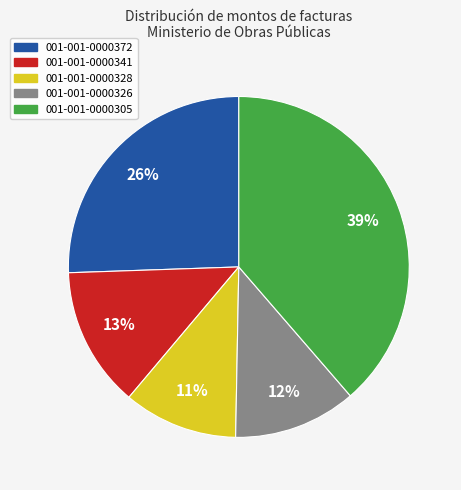

Count the number of slices in the pie.

5